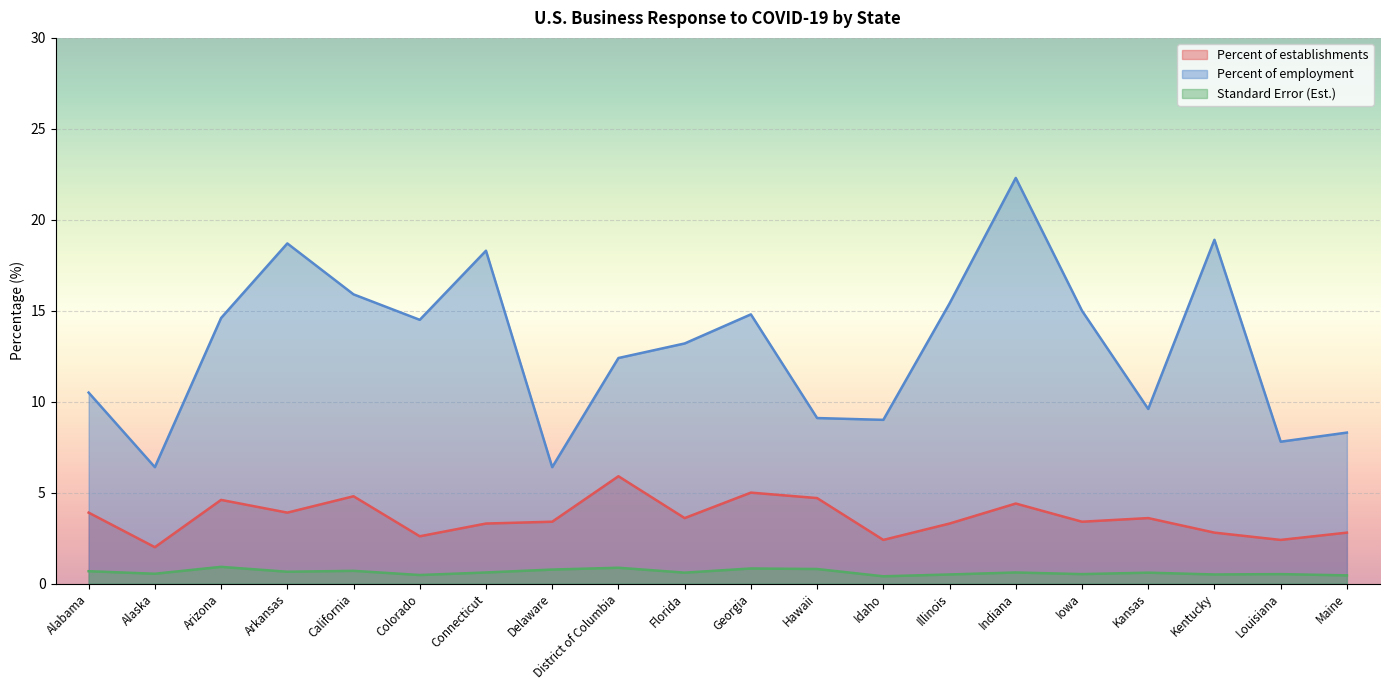

What is the value of the Percent of establishments point at the 20th from the left?

2.8